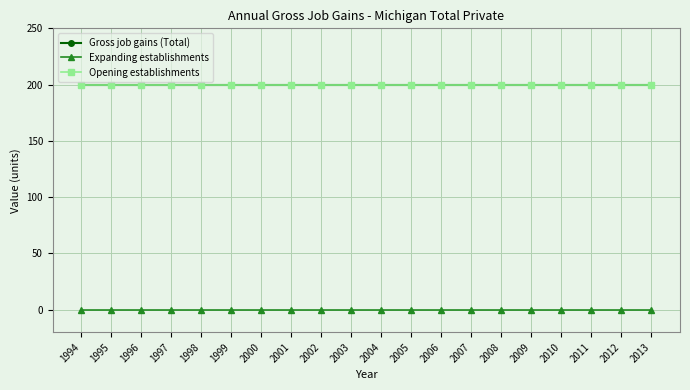

Reading left to right, what are all the values shown in this chart?

Gross job gains (Total): 1994=200	1995=200	1996=200	1997=200	1998=200	1999=200	2000=200	2001=200	2002=200	2003=200	2004=200	2005=200	2006=200	2007=200	2008=200	2009=200	2010=200	2011=200	2012=200	2013=200
Expanding establishments: 1994=0	1995=0	1996=0	1997=0	1998=0	1999=0	2000=0	2001=0	2002=0	2003=0	2004=0	2005=0	2006=0	2007=0	2008=0	2009=0	2010=0	2011=0	2012=0	2013=0
Opening establishments: 1994=200	1995=200	1996=200	1997=200	1998=200	1999=200	2000=200	2001=200	2002=200	2003=200	2004=200	2005=200	2006=200	2007=200	2008=200	2009=200	2010=200	2011=200	2012=200	2013=200